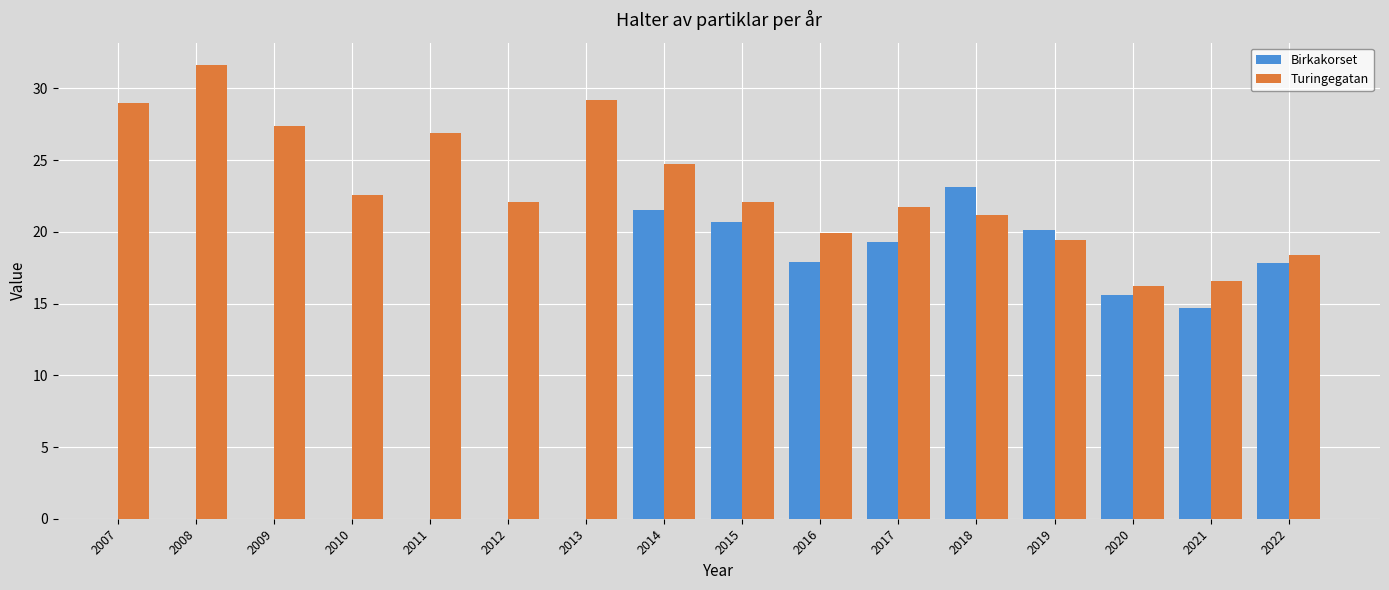

What is the difference between the maximum and second lowest values in the Turingegatan series?

15.0